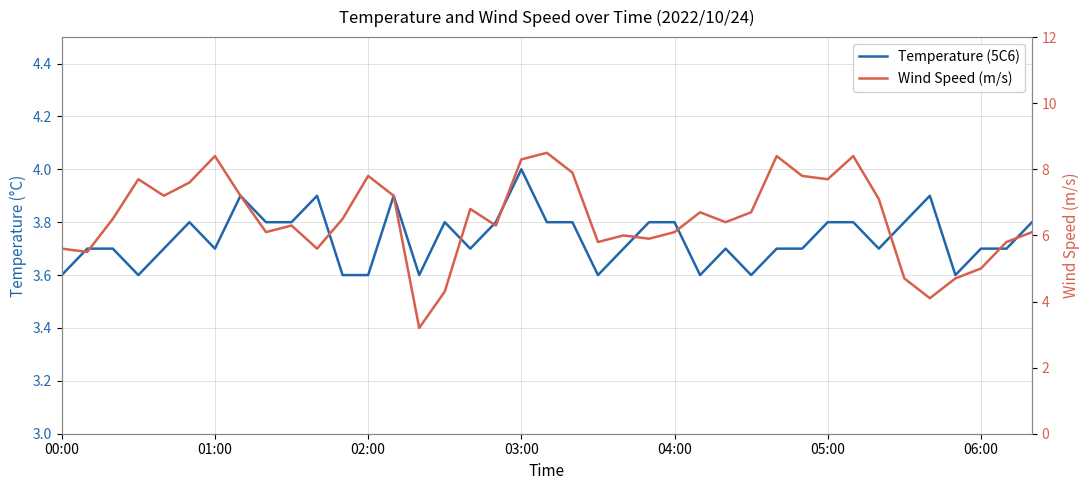

Between 05:00 and 28, which series saw the biggest shift?

Wind Speed (m/s)